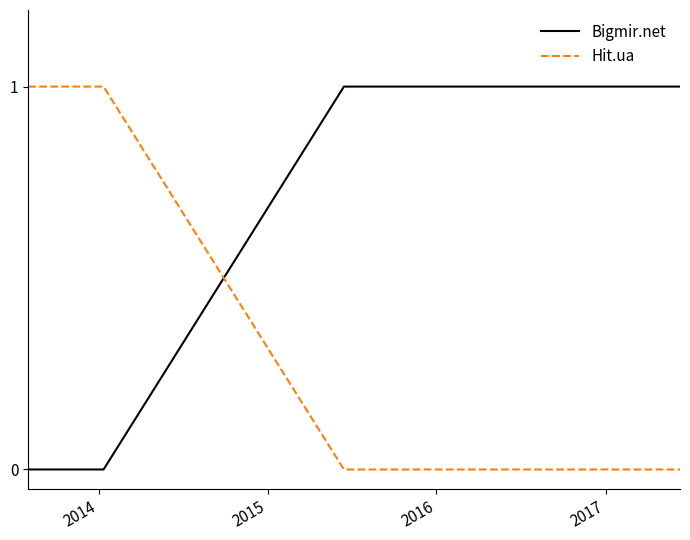

List the series in order of their overall mean, lowest first.

Hit.ua, Bigmir.net